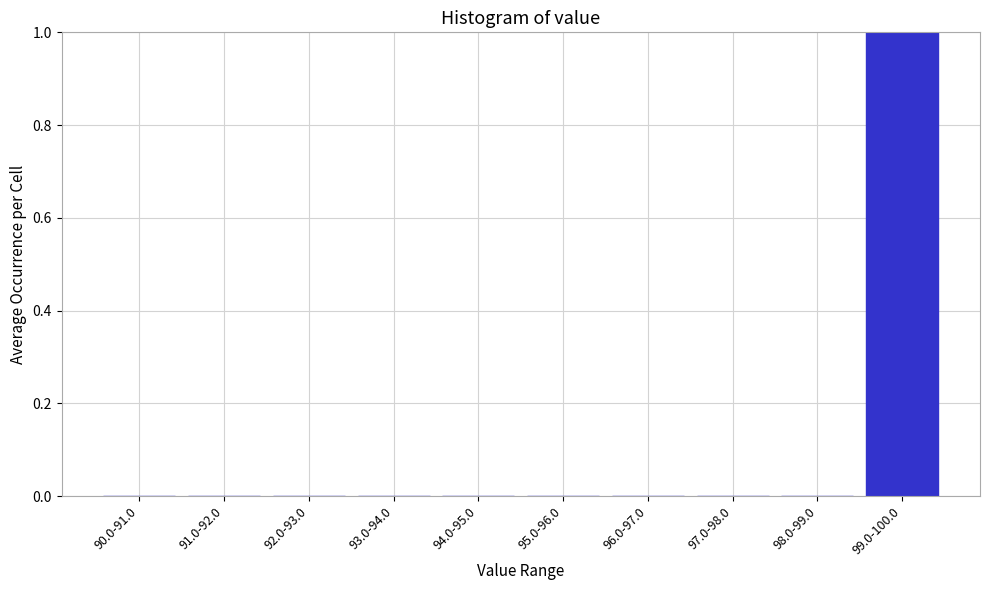

Which label corresponds to the largest value in the chart?

99.0-100.0